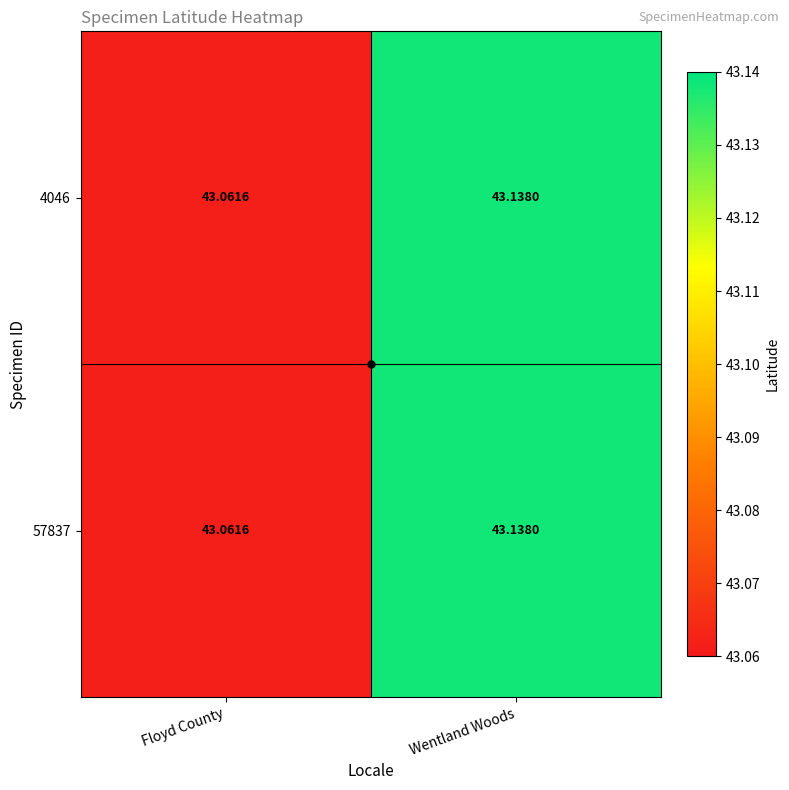

At which label does 4046 reach its peak?

Wentland Woods